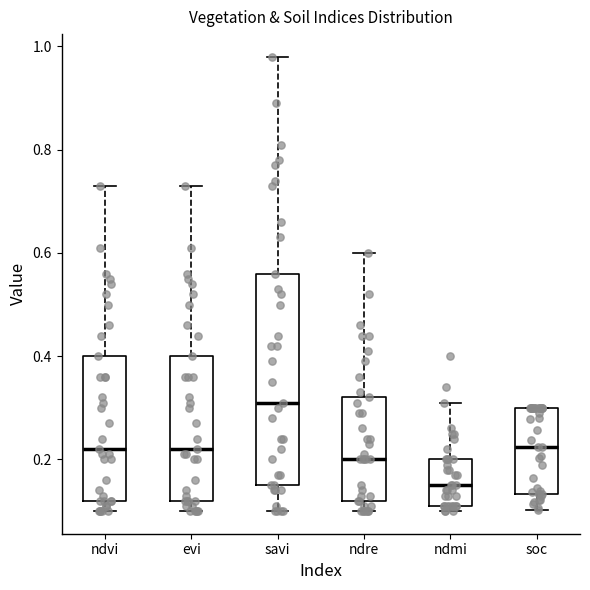

Reading left to right, transcribe this box plot: for each box, give where its median line is, the range the box spans, and where its two whiskers end, as read against the y-axis. The values are not printed on the chart, so give them approximately, as read against the axis.

ndvi: median 0.22, box 0.12 to 0.40, whiskers 0.10 to 0.74
evi: median 0.22, box 0.12 to 0.40, whiskers 0.10 to 0.74
savi: median 0.32, box 0.16 to 0.56, whiskers 0.10 to 0.98
ndre: median 0.20, box 0.12 to 0.32, whiskers 0.10 to 0.60
ndmi: median 0.16, box 0.12 to 0.20, whiskers 0.10 to 0.32
soc: median 0.22, box 0.14 to 0.30, whiskers 0.10 to 0.30